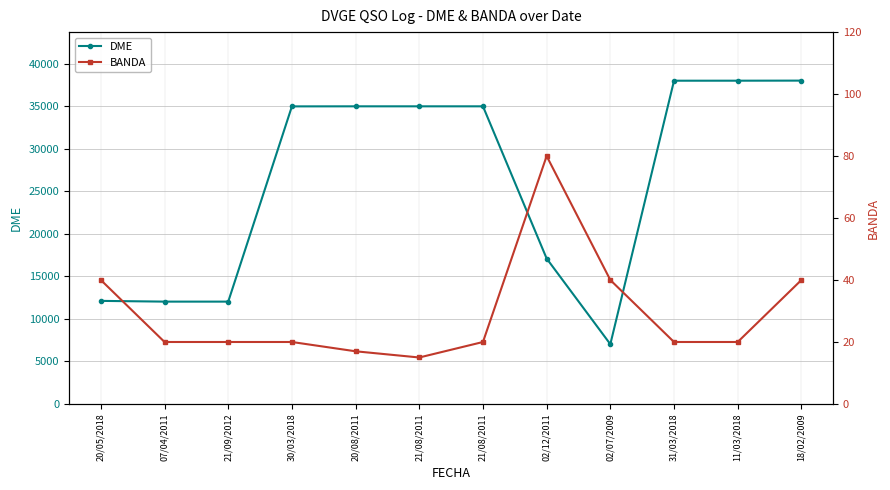

What is the label of the 9th point from the left?

02/07/2009